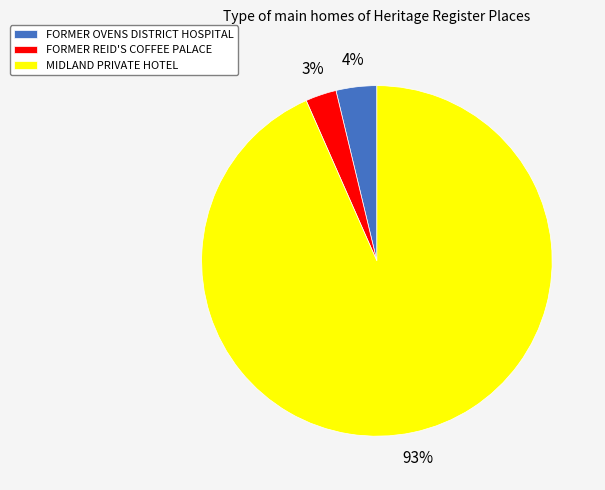

To the nearest percent, what portion does FORMER OVENS DISTRICT HOSPITAL represent?

4%